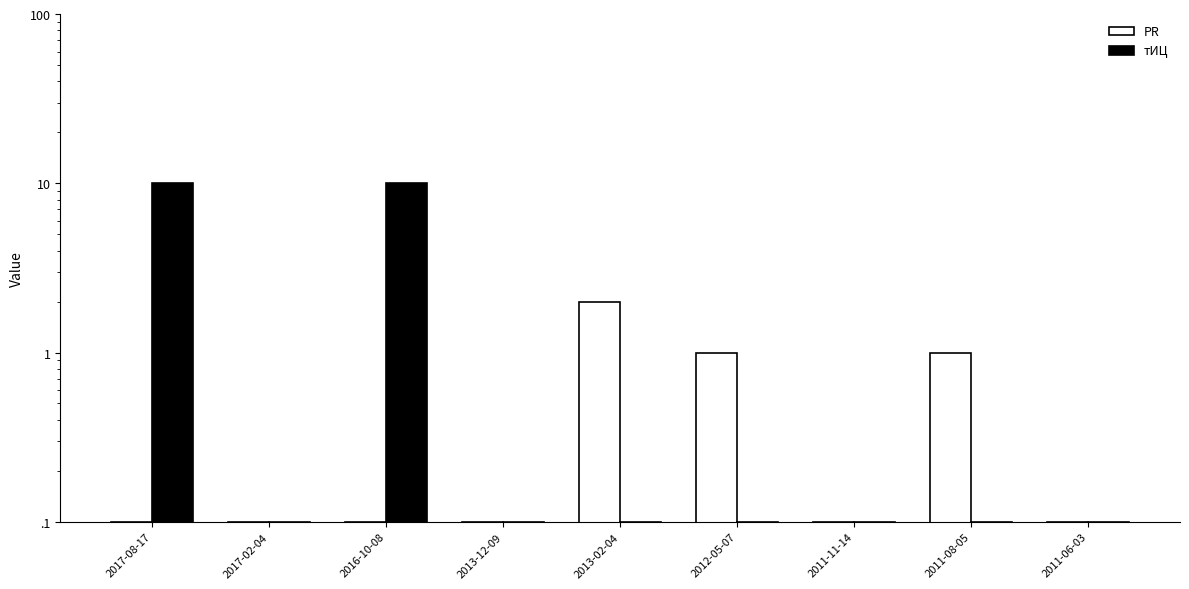

Is the value of PR at 2013-12-09 greater than the value of тИЦ at 2017-02-04?

No